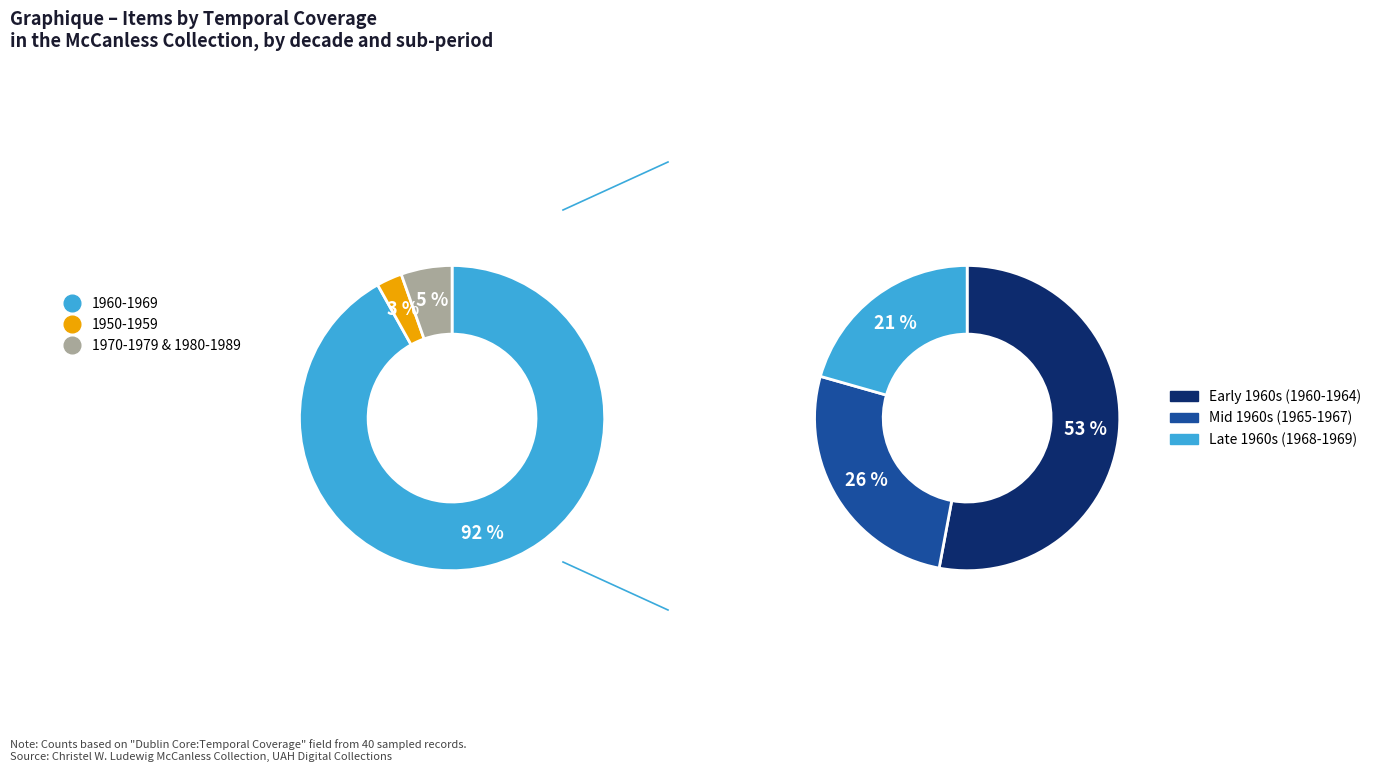

Which slice is the largest?

1960-1969